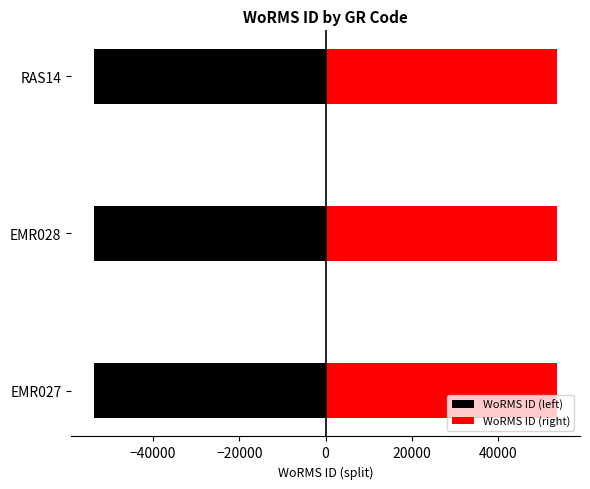

Does the chart contain any negative values?

Yes